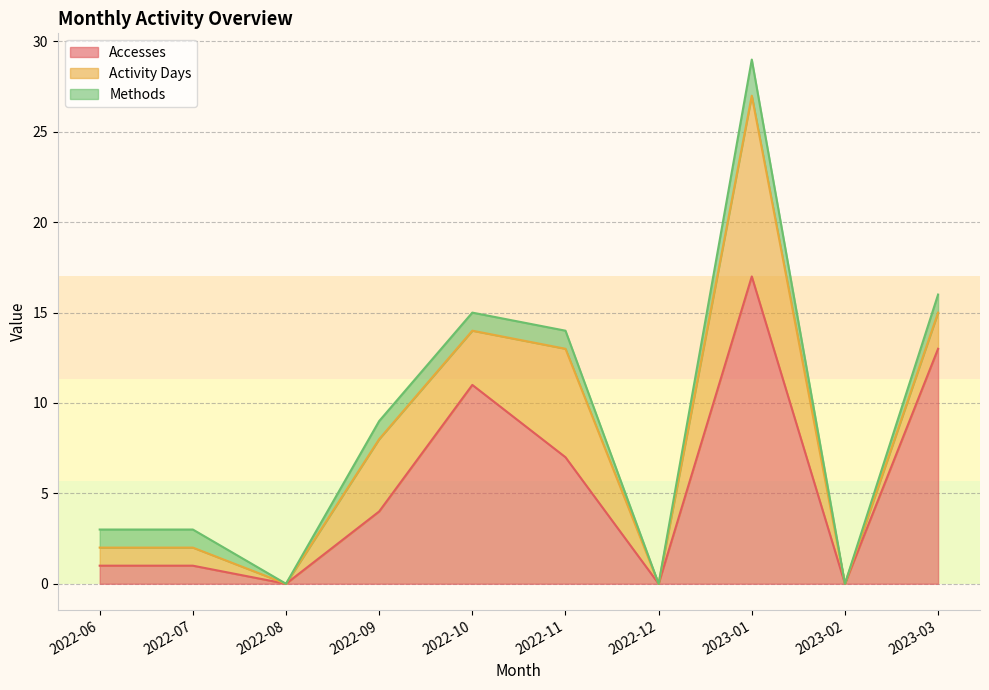

At how many categories does at least one series exceed 13?

1